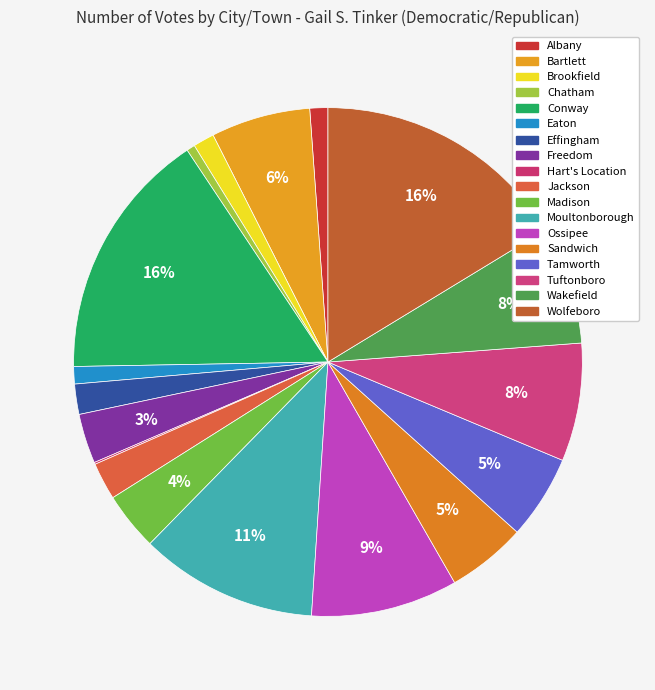

Is the sum of Effingham and Freedom greater than half?

No